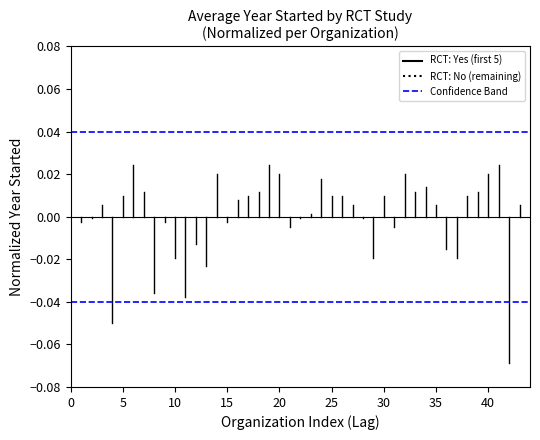

Is this an area chart (filled region under the line)?

No